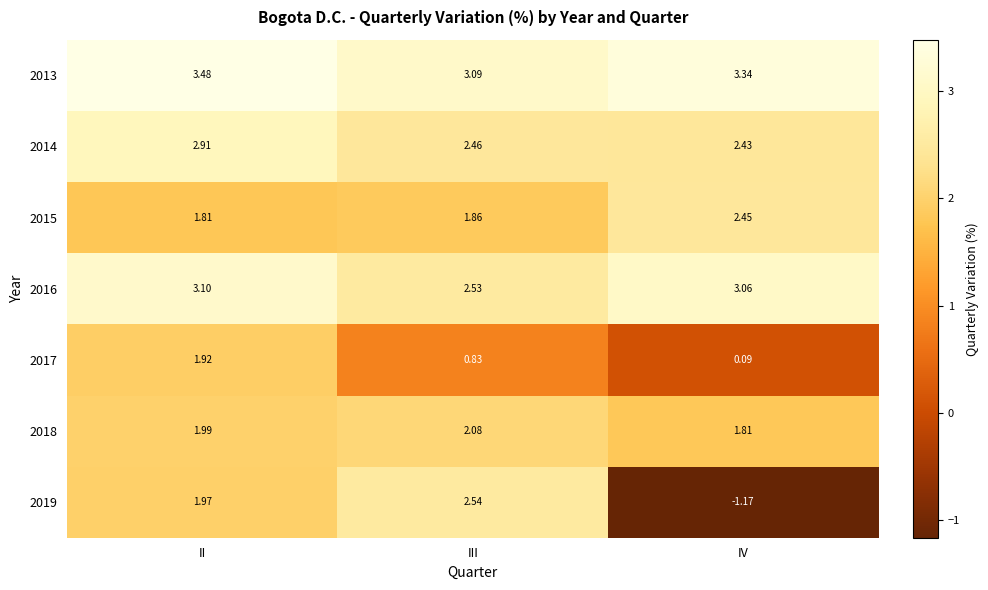

At which label does 2019 reach its peak?

III